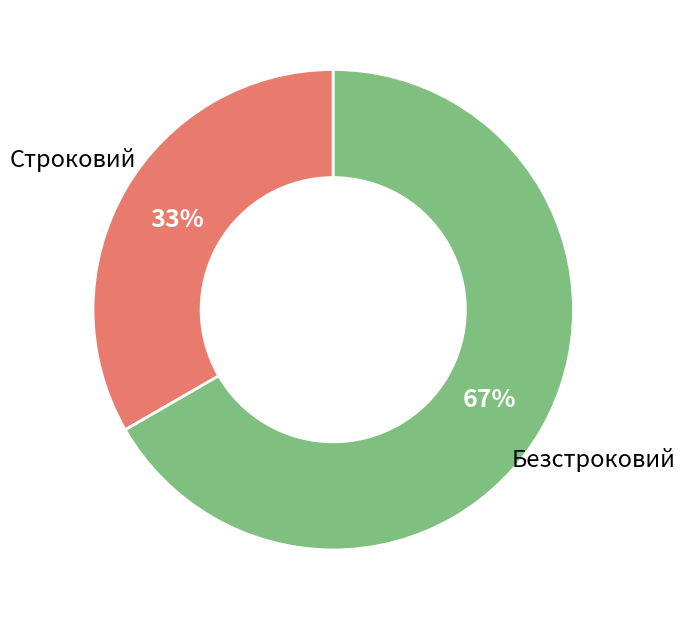

Is the sum of Строковий and Безстроковий greater than half?

Yes